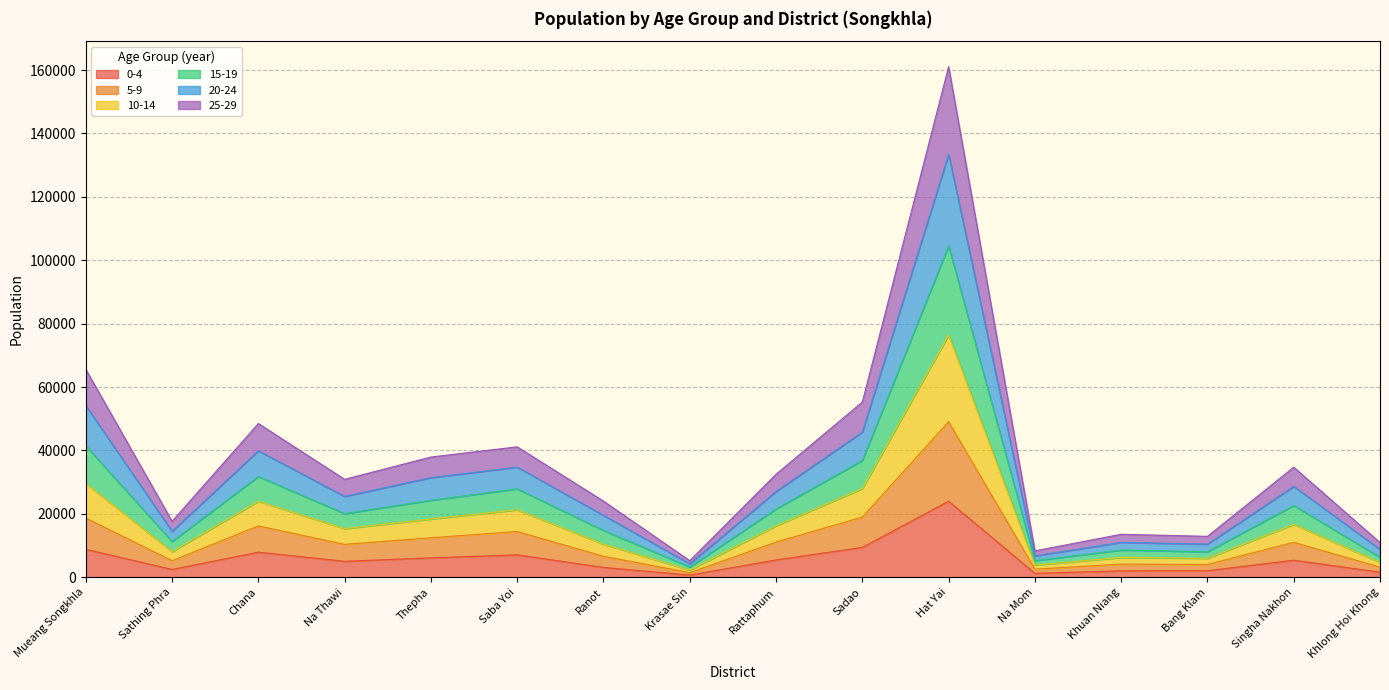

At which category is the sum across all series the highest?

Hat Yai